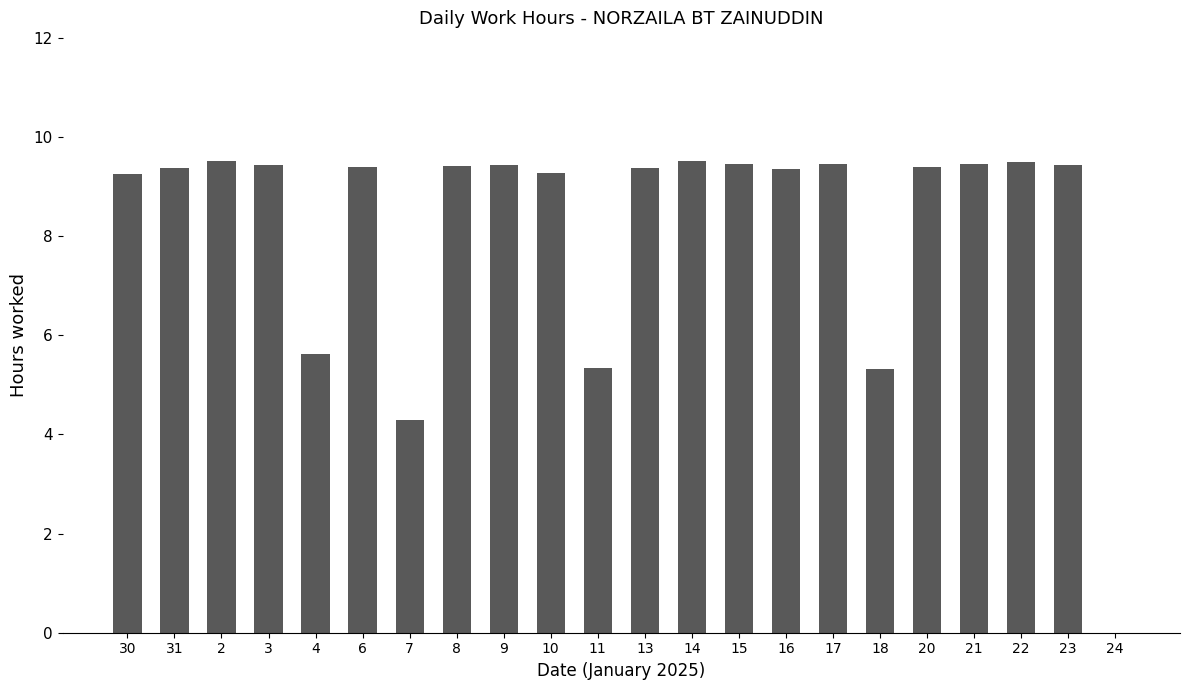

Where is the data nearest to the value 4?

7